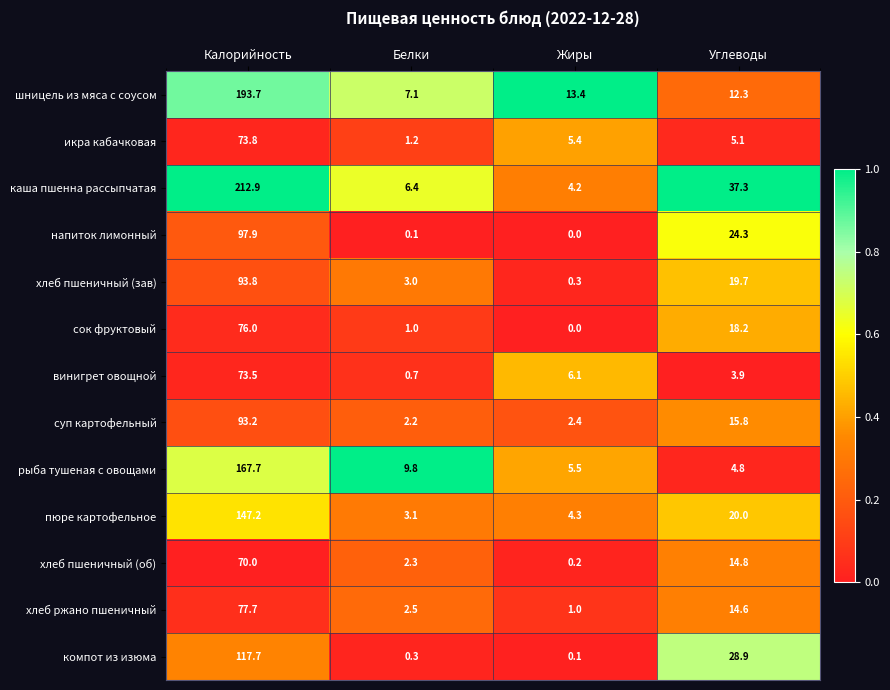

What is the sum of all компот из изюма values?

147.0